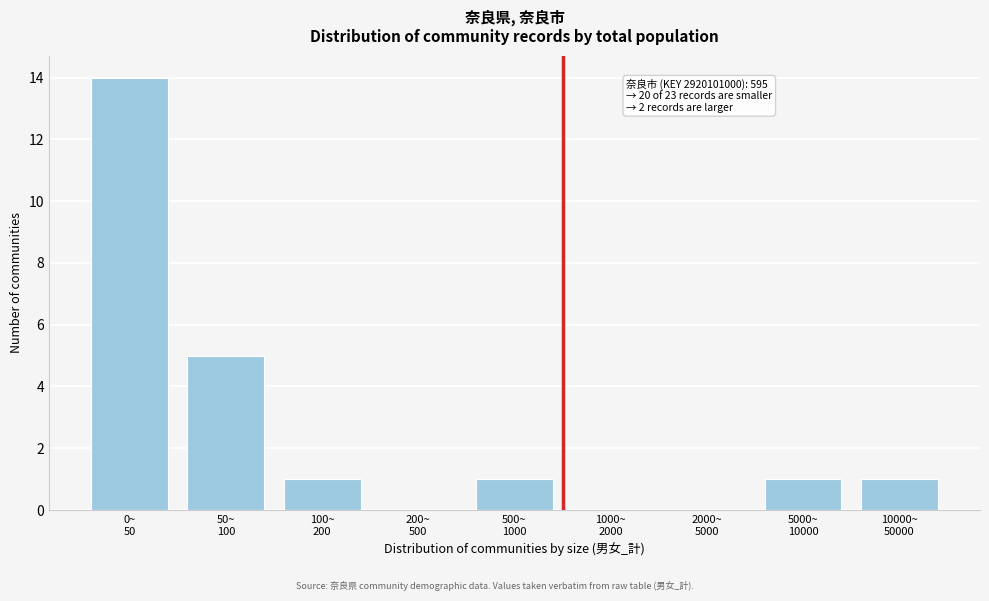

What is the sum of all values?

23